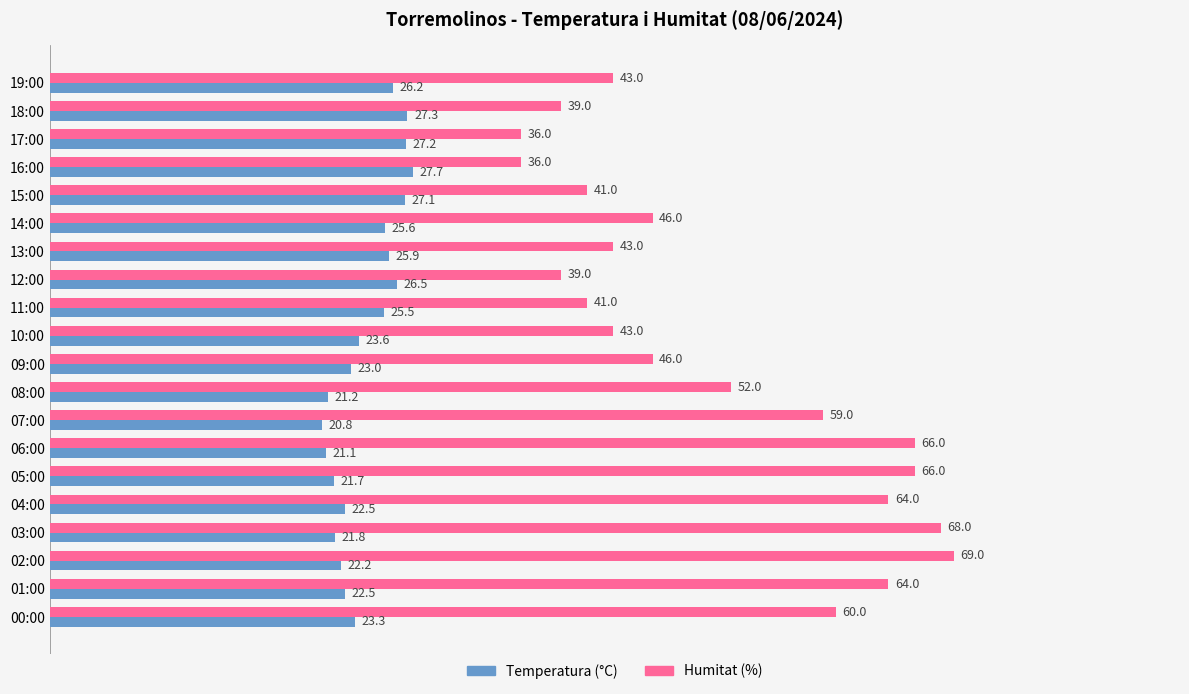

What is the total value across all series at 04:00?

86.5